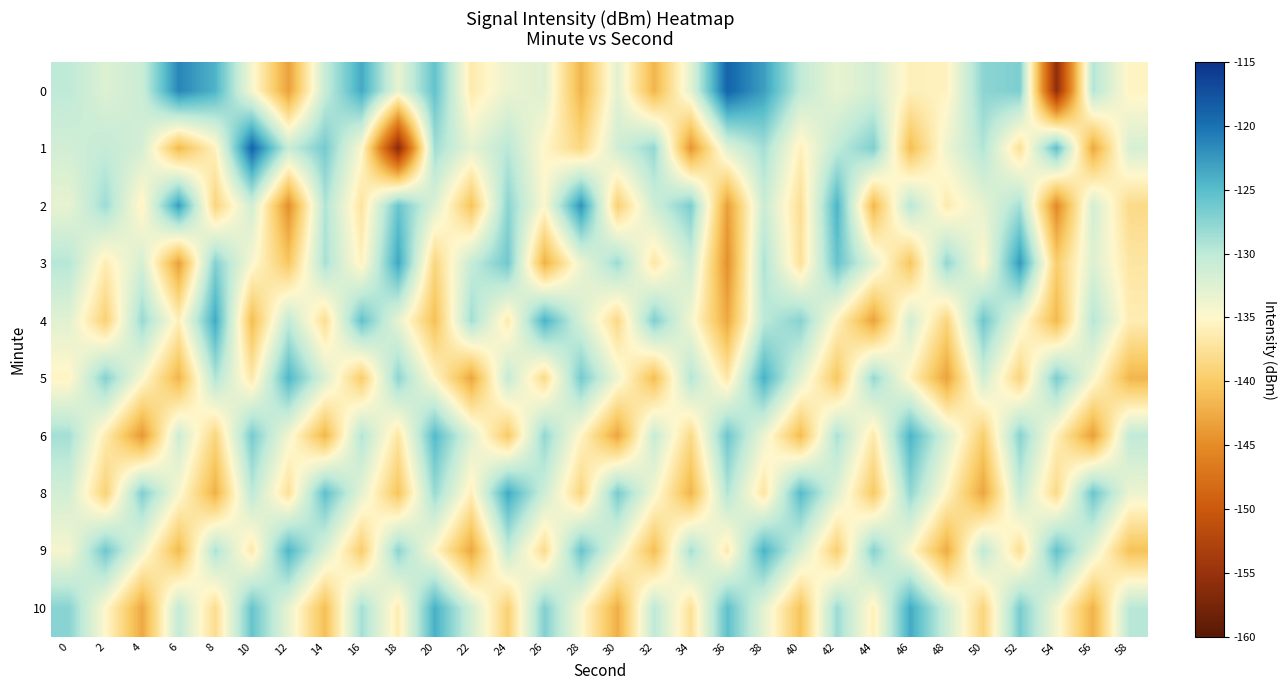

List the series in order of their peak value, highest first.

0, 1, 2, 3, 4, 8, 10, 5, 9, 6